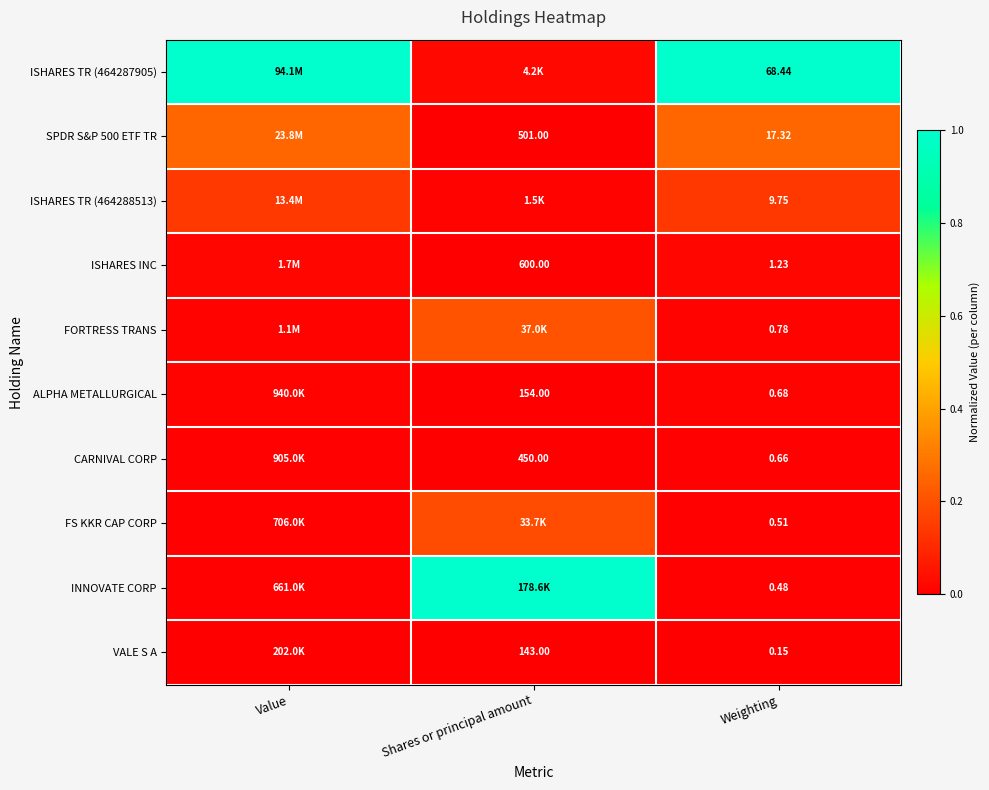

List the labels in order of ISHARES TR (464288513) value, smallest first.

Shares or principal amount, Weighting, Value